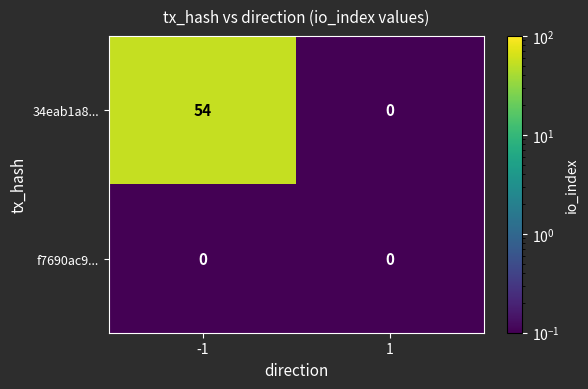

Is it true that f7690ac9... equals 0 at -1?

True